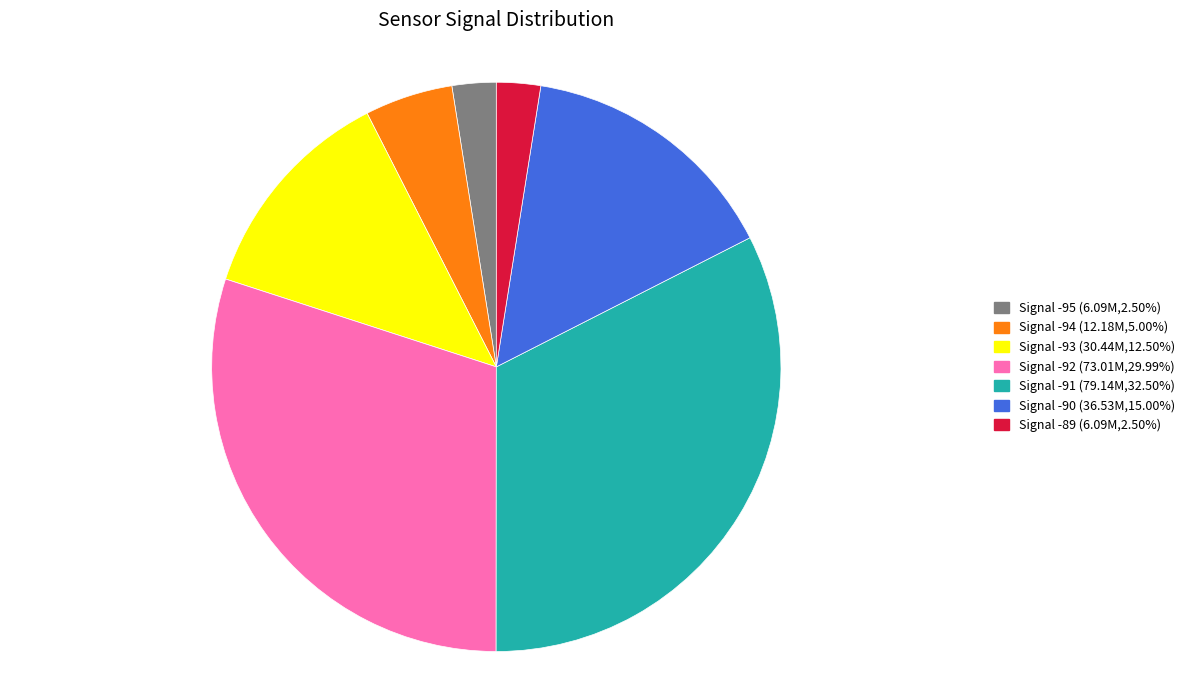

Is the sum of Signal -93 (30.44M,12.50%) and Signal -94 (12.18M,5.00%) greater than half?

No